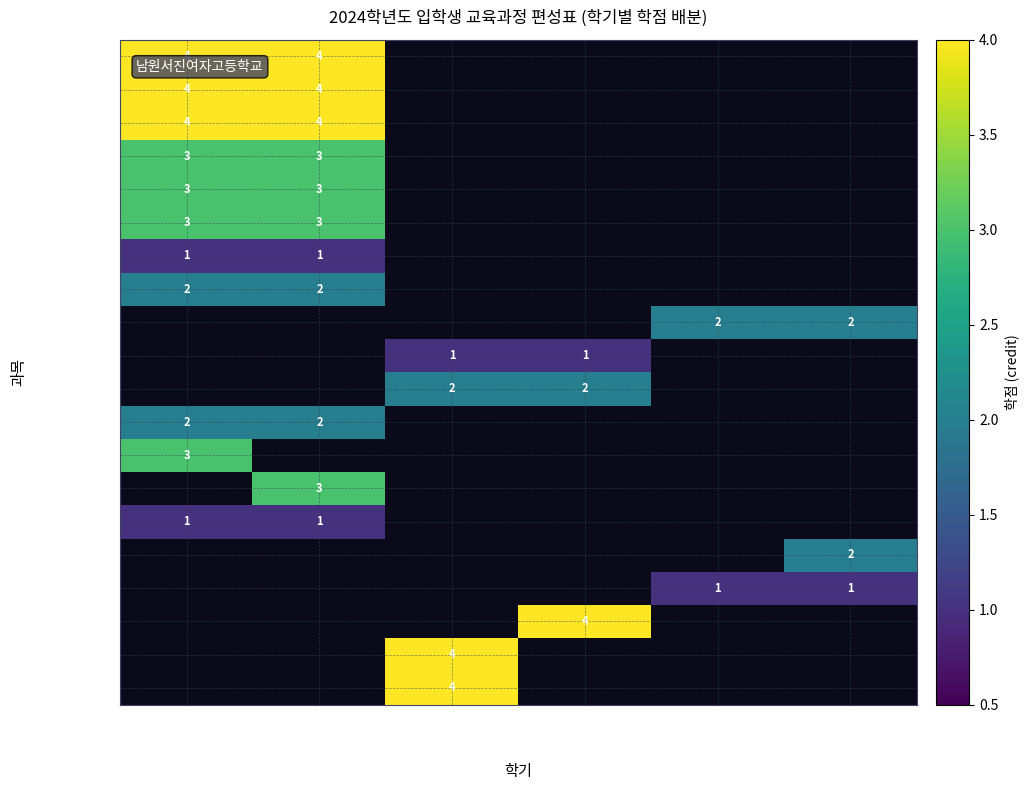

True or false: 수학Ⅰ has a value of 4 at 2학년 1학기.

True